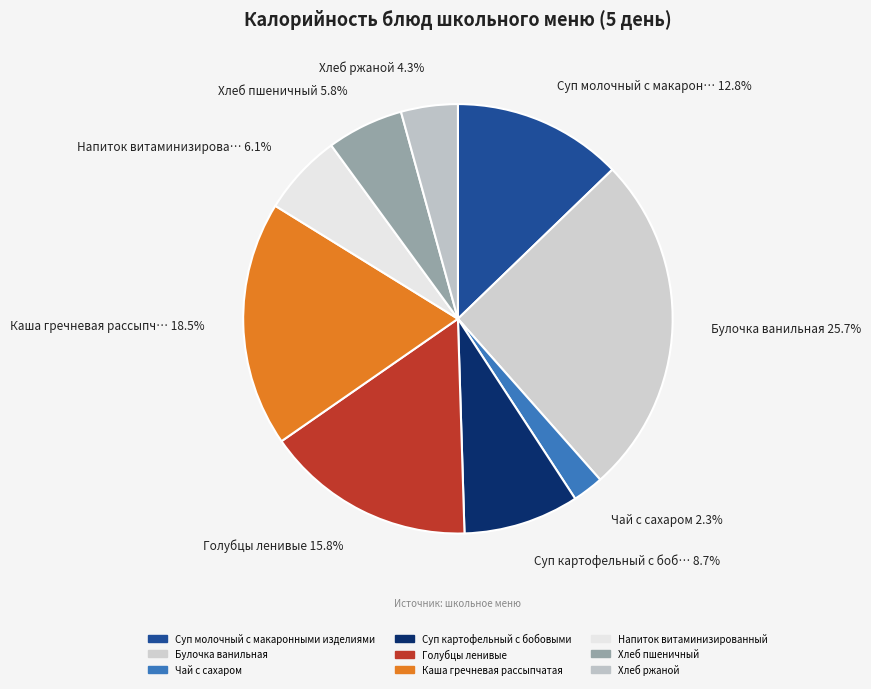

How many segments does this pie chart have?

9